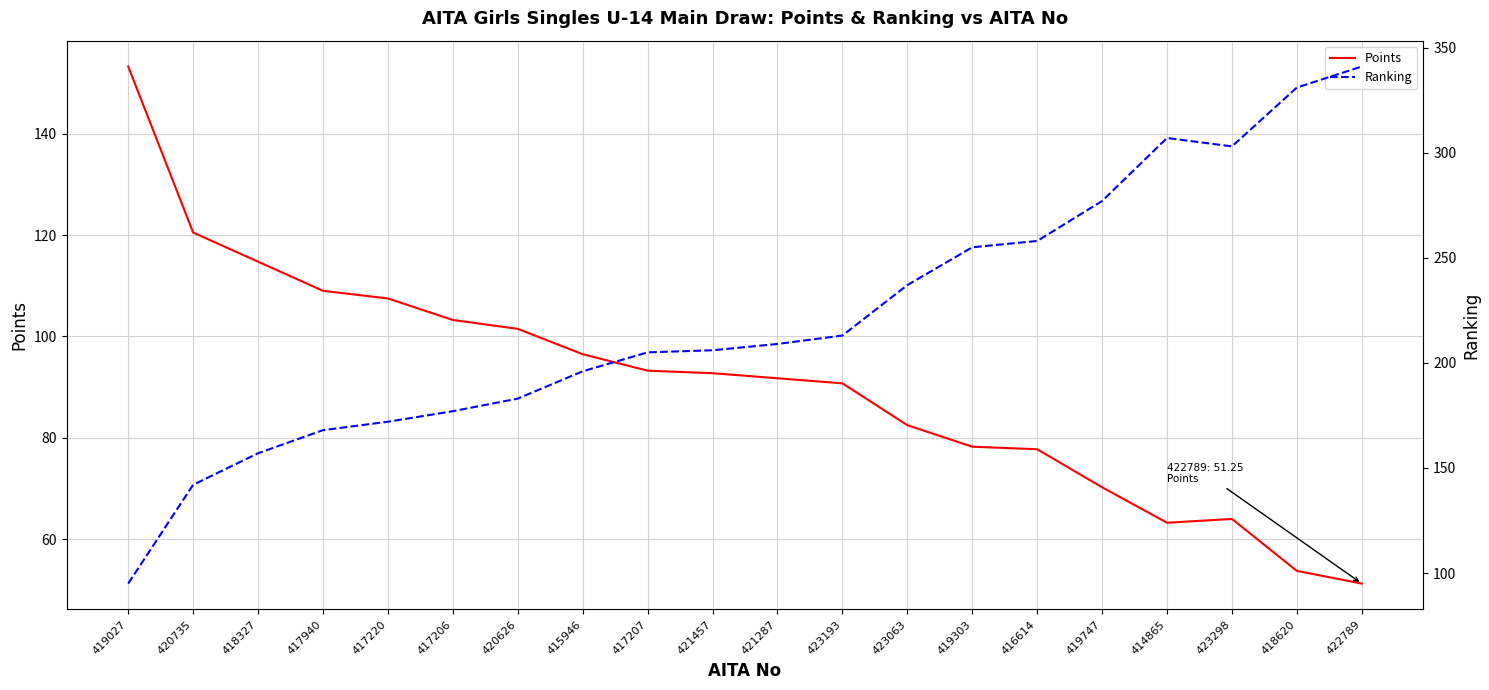

True or false: Ranking and Points intersect in this chart.

True